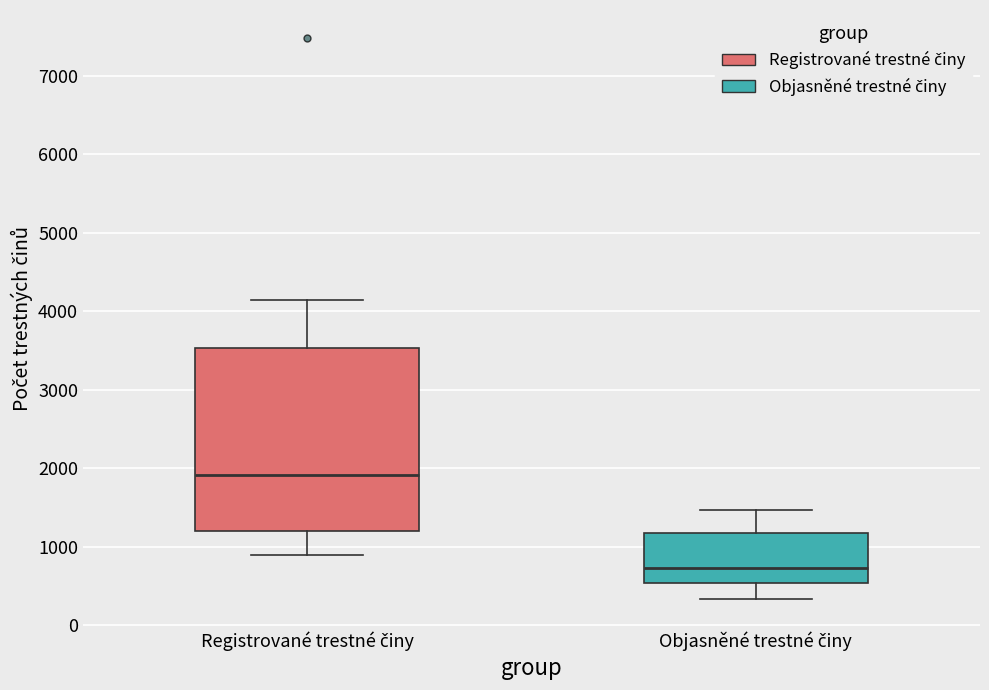

Where does the upper whisker of the box for Registrované trestné činy end on the y-axis? The values are not printed on the chart, so give them approximately, as read against the axis.

4100